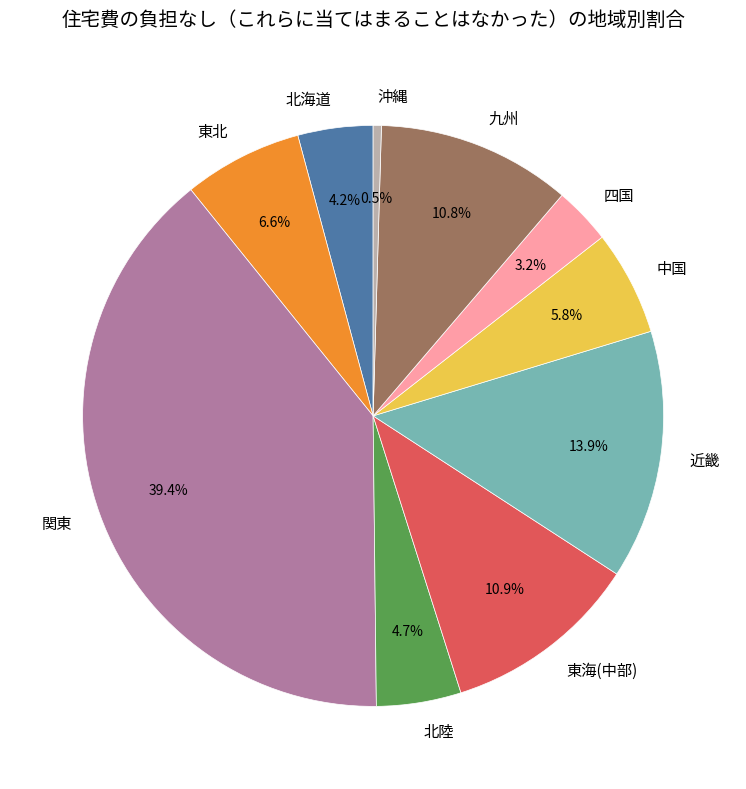

Is it true that 沖縄 is 7% of the pie?

False